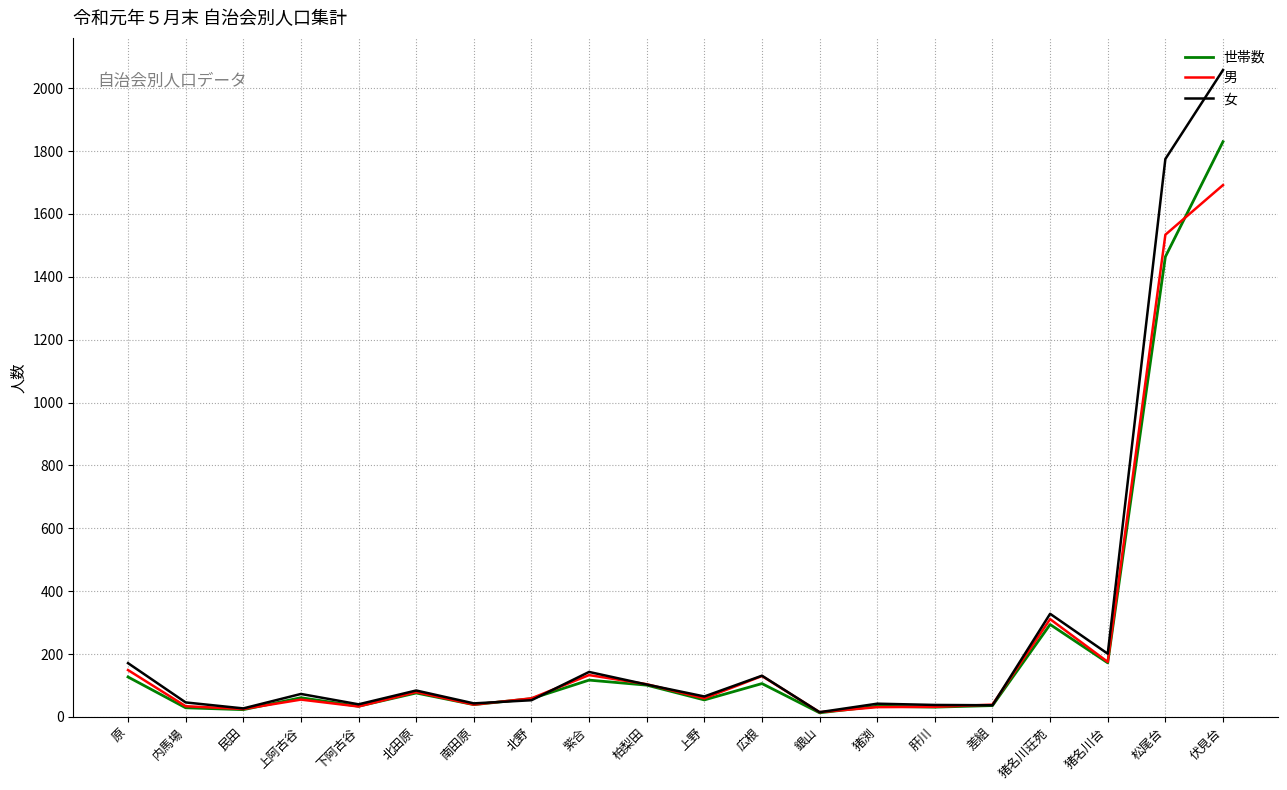

What position from the left is 内馬場?

2